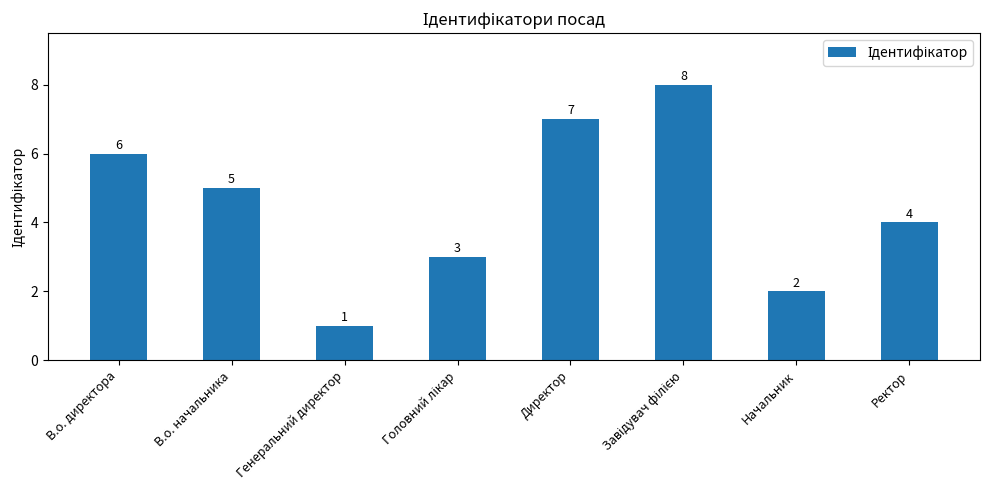

How many values are below 5?

4